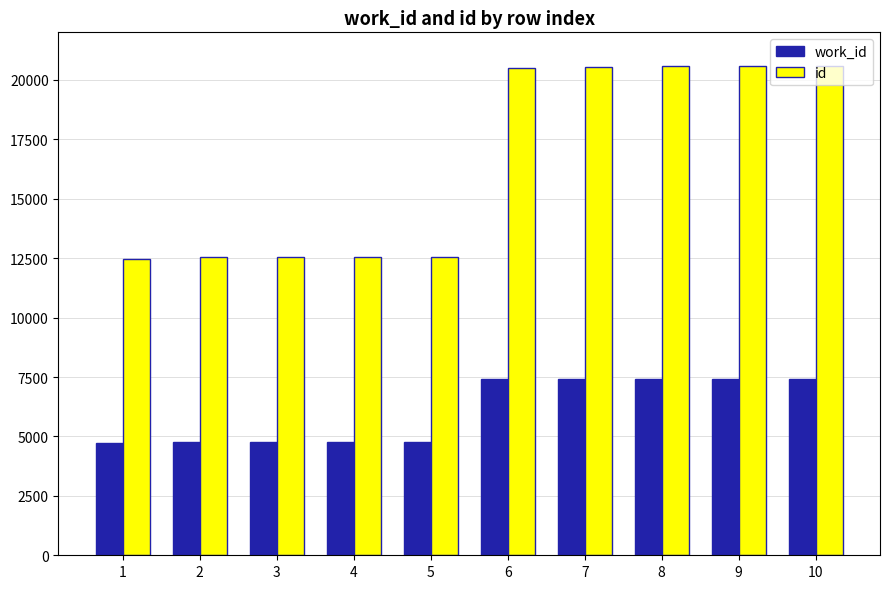

Which series has the largest total across all categories?

id